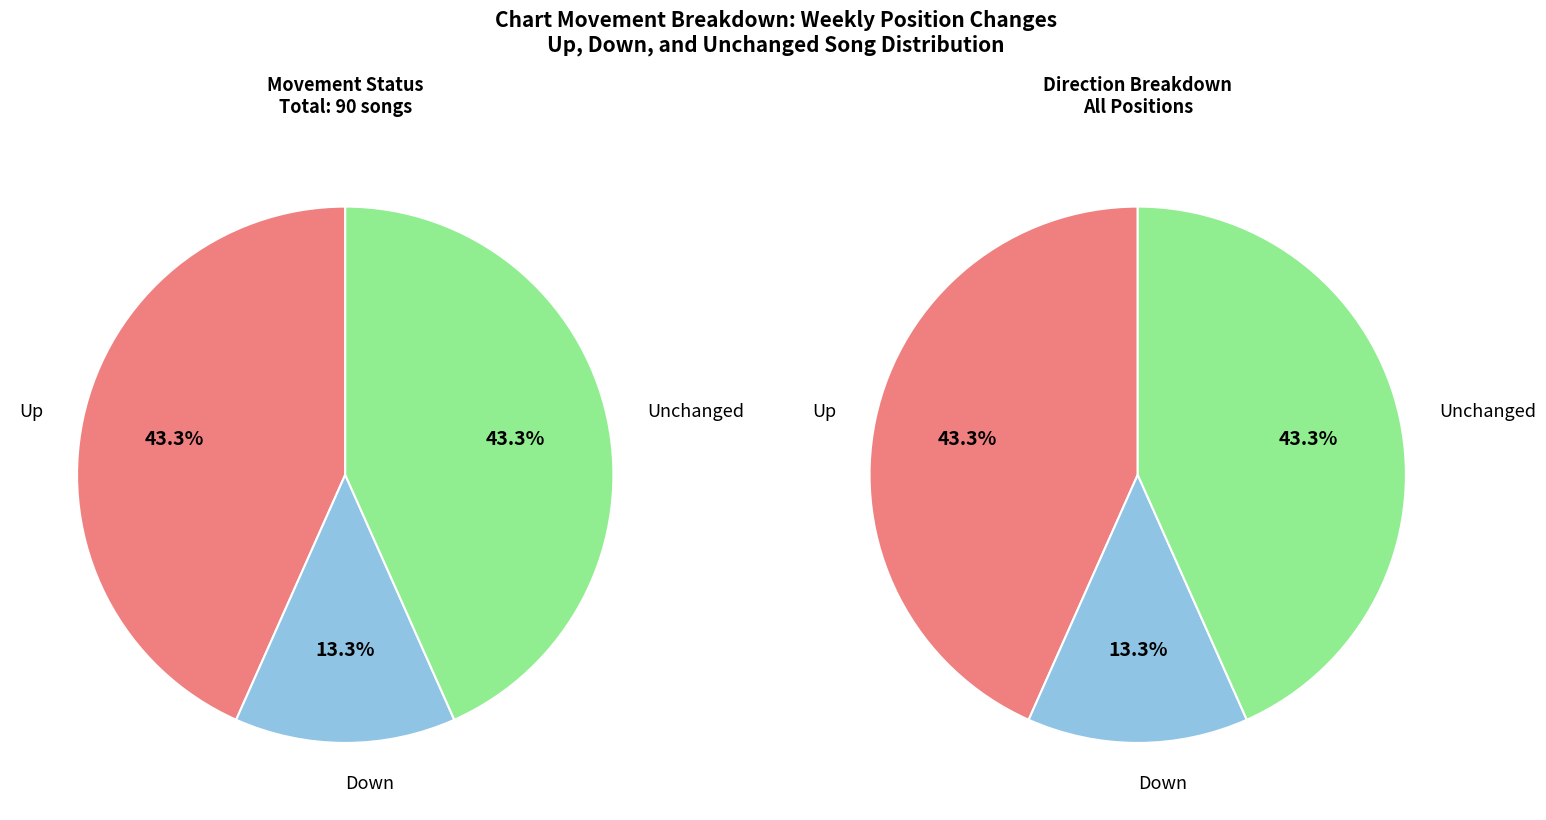

Combined, do - and up account for over 50%?

Yes